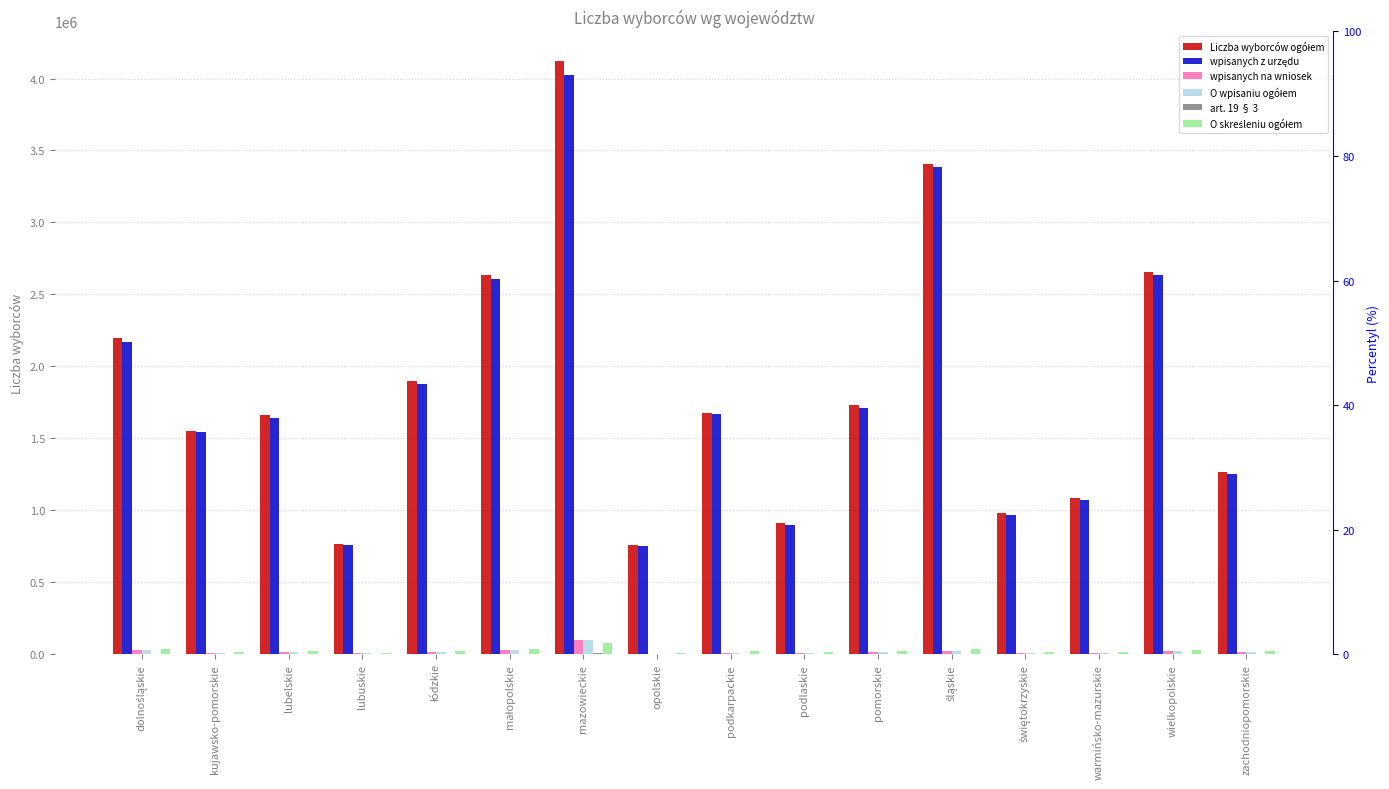

How many groups of bars are there?

16